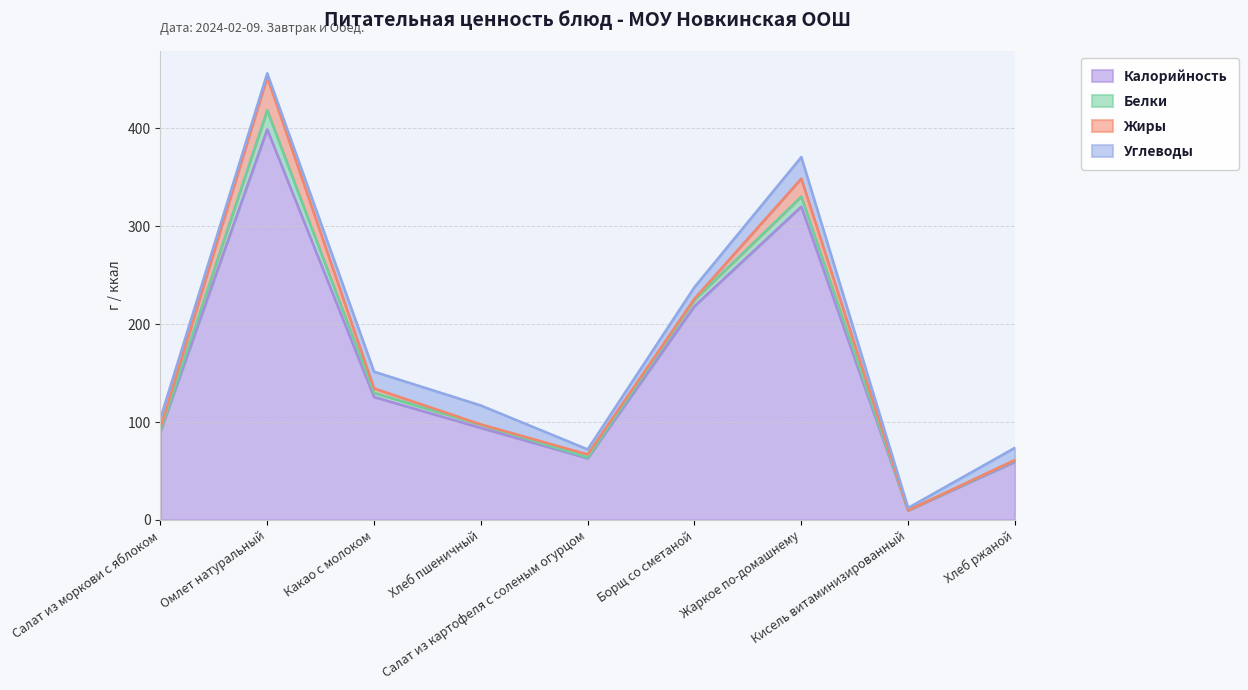

Reading right to left, list all the values displayed in this chart.

Калорийность: Хлеб ржаной=59.4	Кисель витаминизированный=9.8	Жаркое по-домашнему=320.0	Борщ со сметаной=218.3	Салат из картофеля с соленым огурцом=63.0	Хлеб пшеничный=94.0	Какао с молоком=125.6	Омлет натуральный=398.9	Салат из моркови с яблоком=90.2
Белки: Хлеб ржаной=1.4	Кисель витаминизированный=0.0	Жаркое по-домашнему=10.3	Борщ со сметаной=6.5	Салат из картофеля с соленым огурцом=0.8	Хлеб пшеничный=3.2	Какао с молоком=4.2	Омлет натуральный=19.6	Салат из моркови с яблоком=0.5
Жиры: Хлеб ржаной=0.4	Кисель витаминизированный=0.0	Жаркое по-домашнему=18.4	Борщ со сметаной=1.2	Салат из картофеля с соленым огурцом=3.1	Хлеб пшеничный=0.4	Какао с молоком=4.6	Омлет натуральный=33.9	Салат из моркови с яблоком=3.1
Углеводы: Хлеб ржаной=12.5	Кисель витаминизированный=2.5	Жаркое по-домашнему=22.1	Борщ со сметаной=11.8	Салат из картофеля с соленым огурцом=5.2	Хлеб пшеничный=19.3	Какао с молоком=17.1	Омлет натуральный=3.8	Салат из моркови с яблоком=9.7